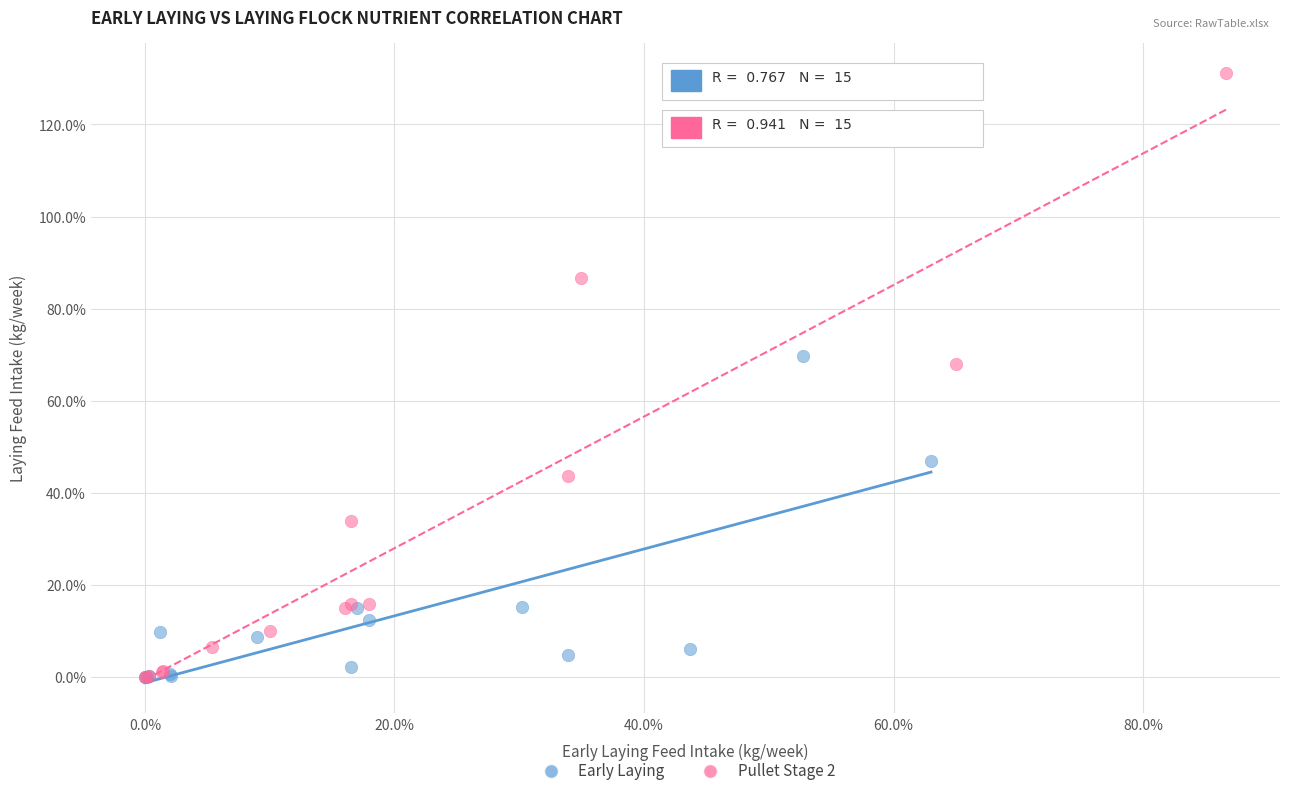

What are all the series names shown in the legend?

Early Laying, Pullet Stage 2